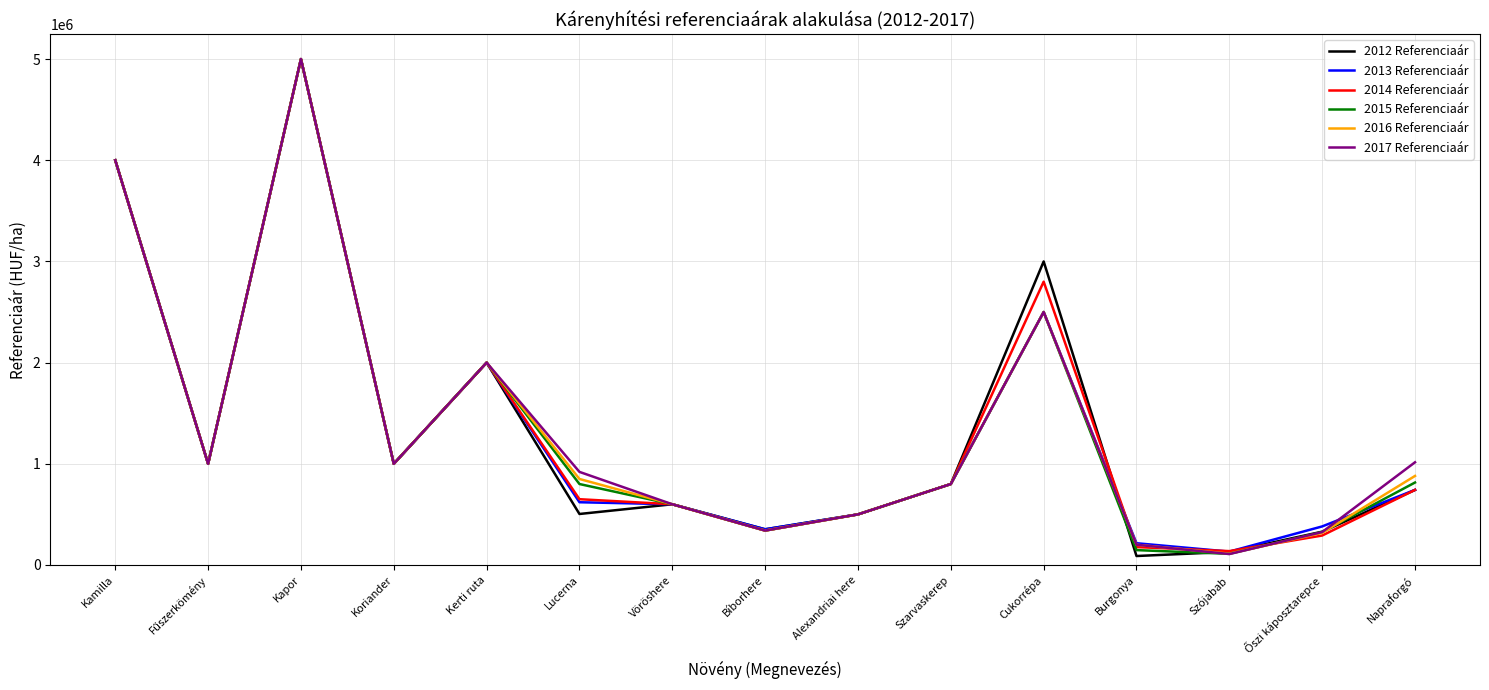

Which label corresponds to the largest value in the chart?

Kapor